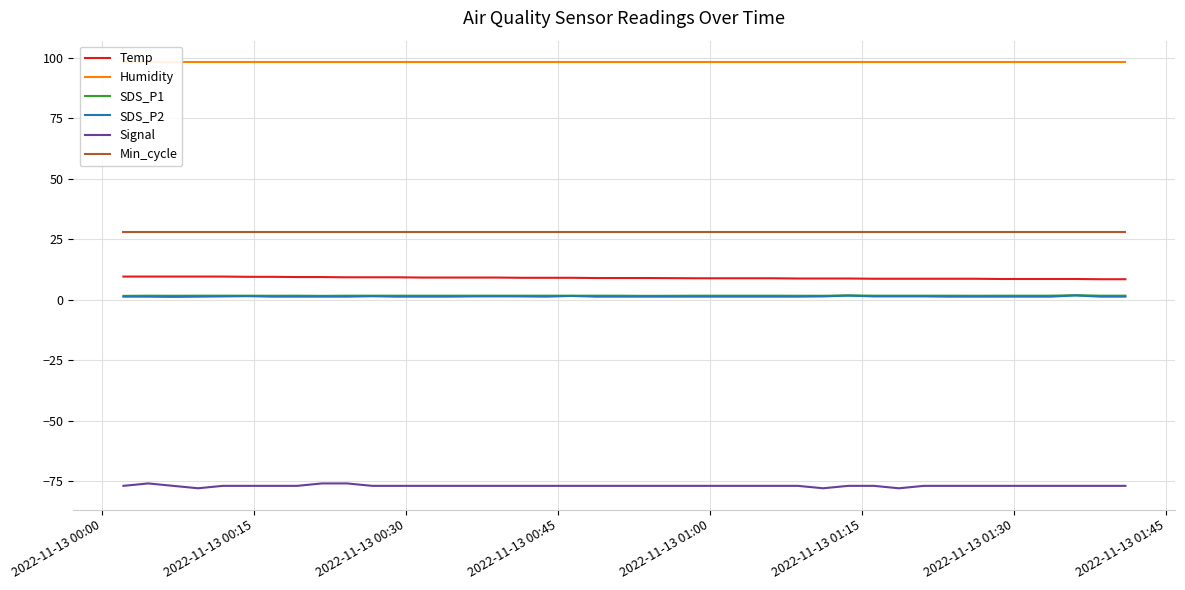

What is the highest value of the Min_cycle series?

28.0